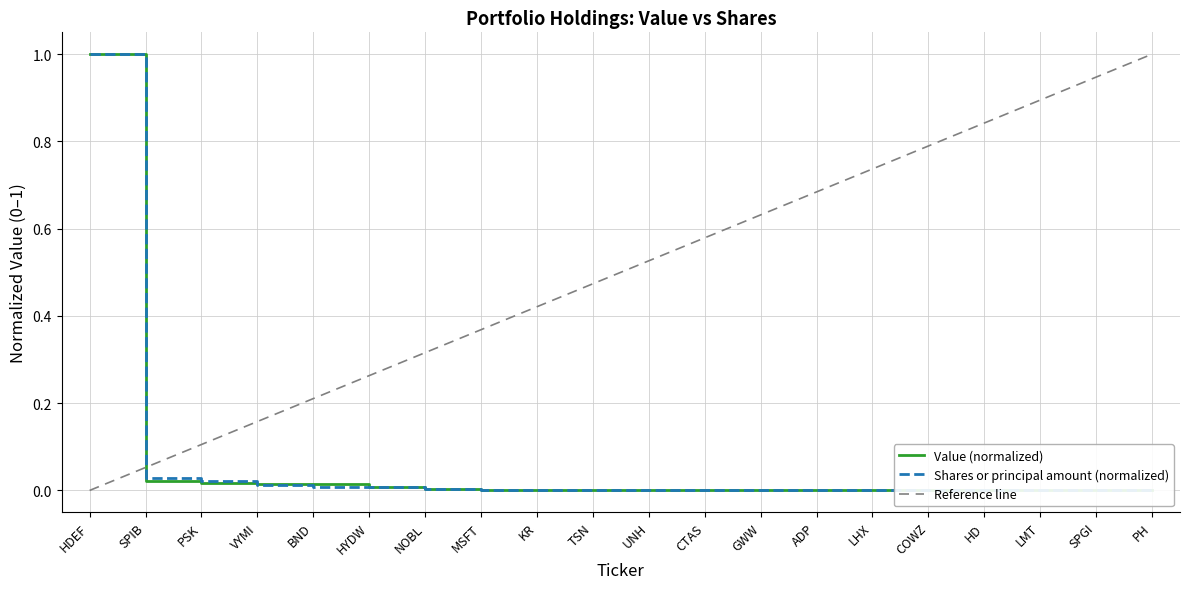

What is the label of the 9th point from the left?

KR